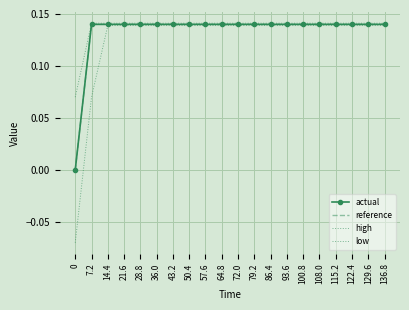

Rank the series by their maximum value, from highest to lowest.

high, reference, actual, low